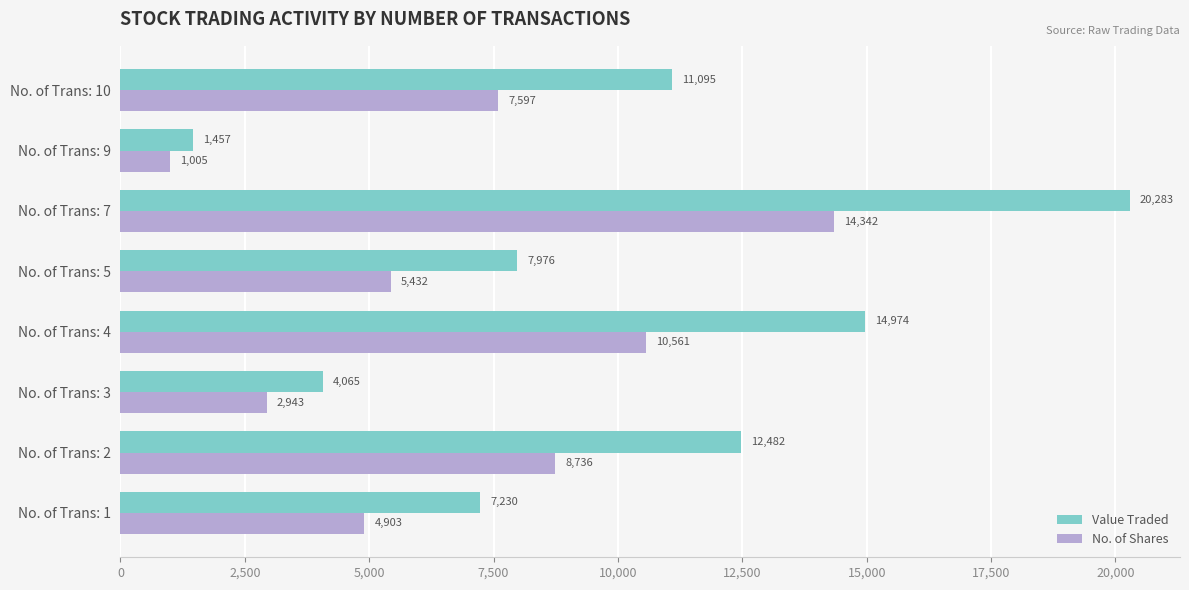

What is the average value of the Value Traded series?

9945